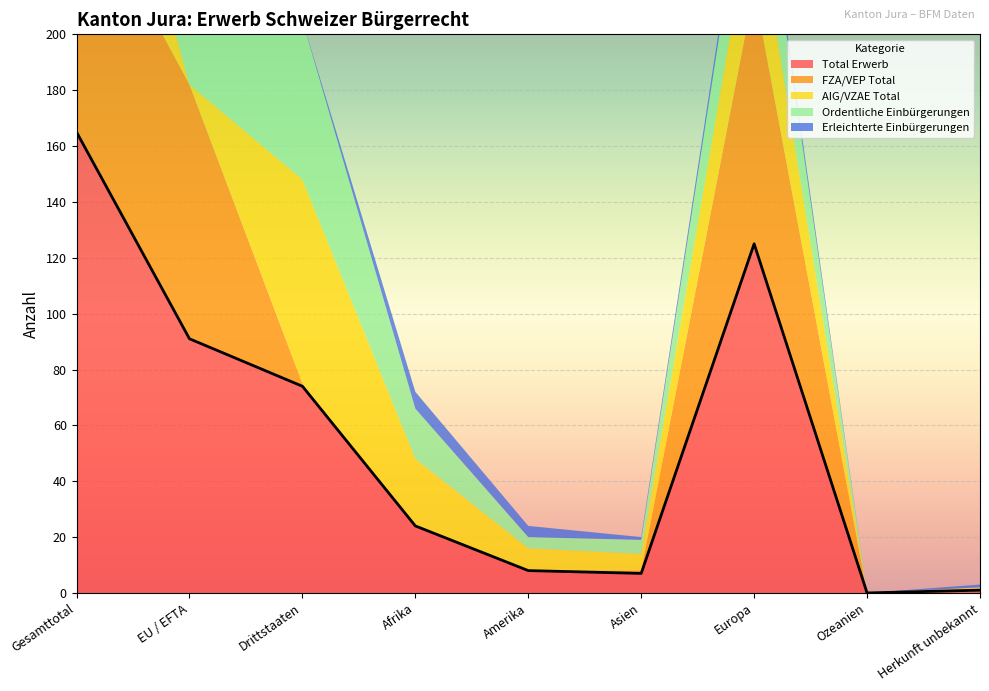

The value of Total Erwerb at Asien is 7. True or false?

True